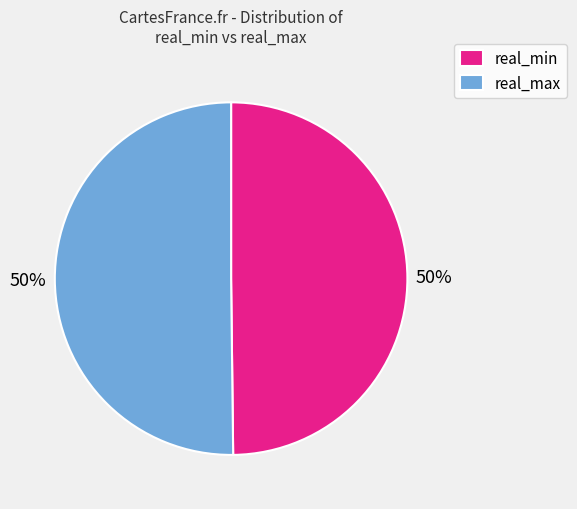

Approximately how many times larger is the value at real_max compared to real_min?

1.0